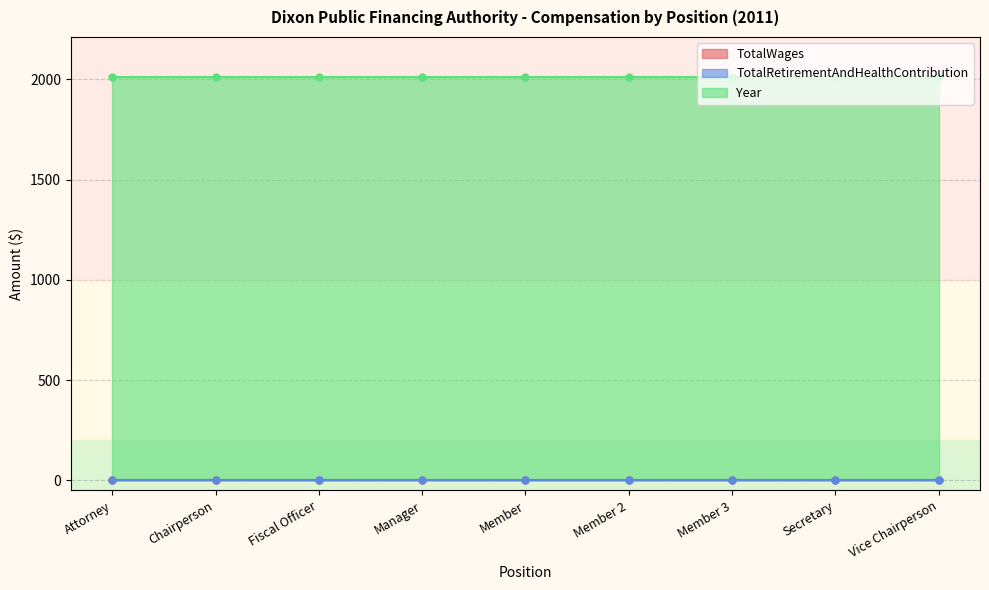

What value does the Year series have at Vice Chairperson?

2011